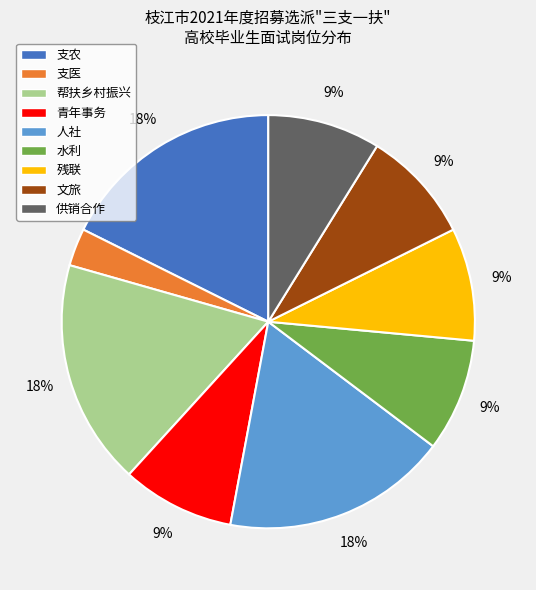

To the nearest percent, what percentage of the pie is 支农?

18%